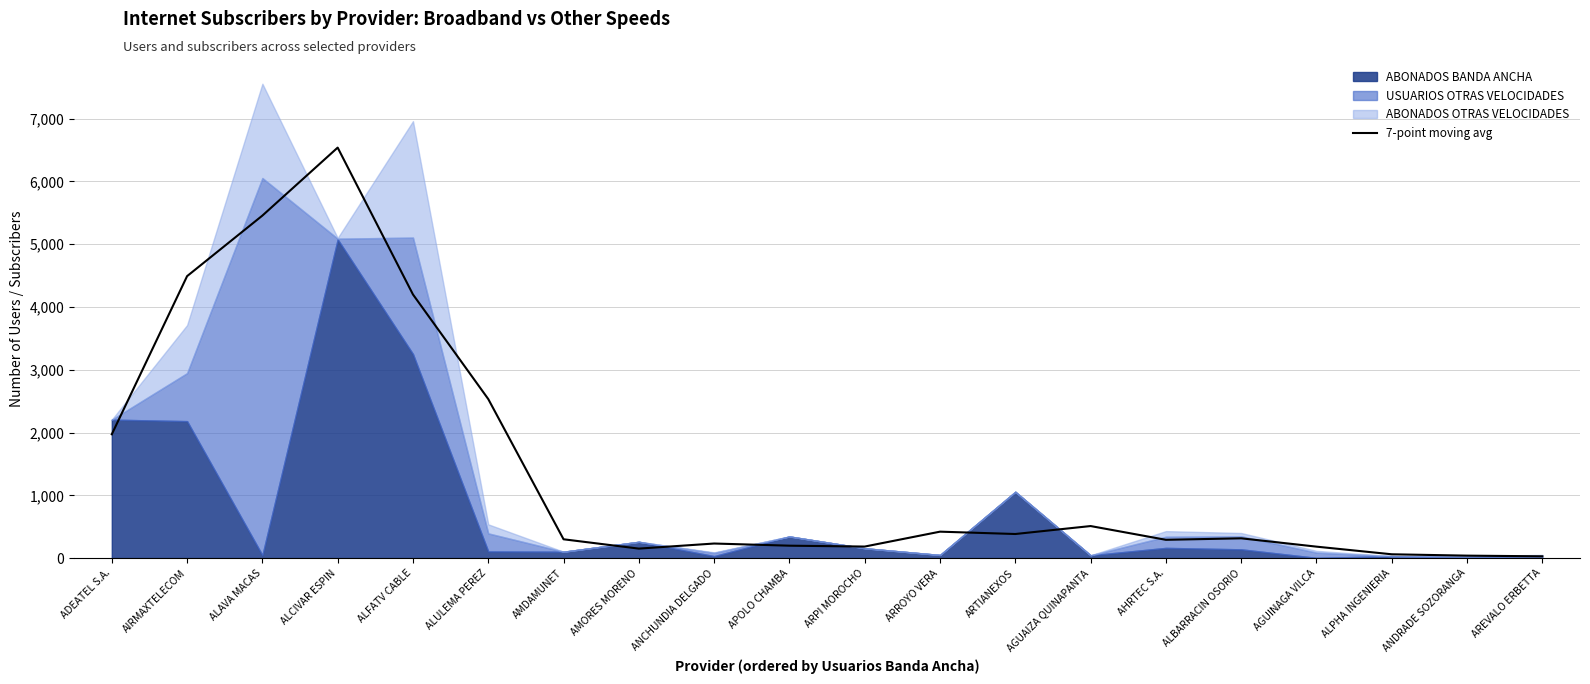

Reading right to left, extract all data points from this chart.

28.7	39.3	61.0	182.7	315.3	291.7	510.7	384.0	421.3	184.0	198.0	232.3	151.3	300.0	2533.7	4199.7	6539.3	5456.3	4491.7	1972.7